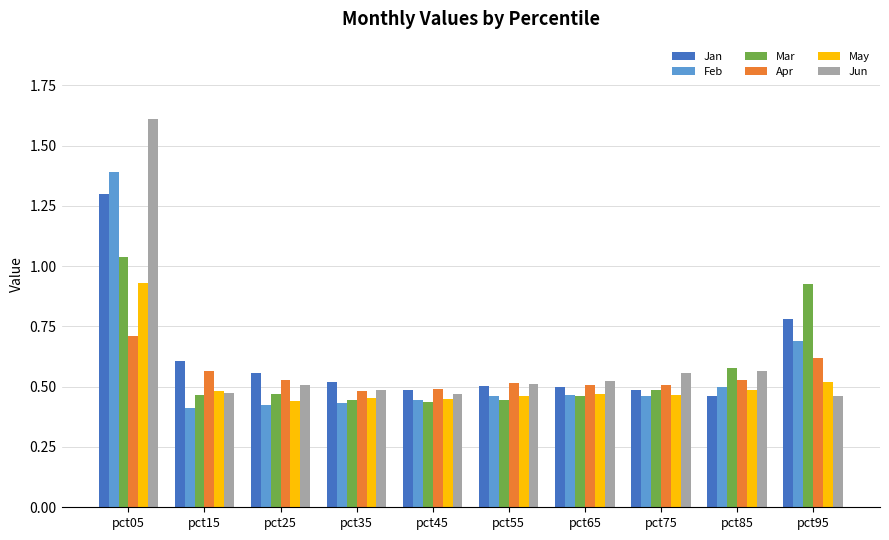

What is the spread (max minus min) of values at pct25?

0.1